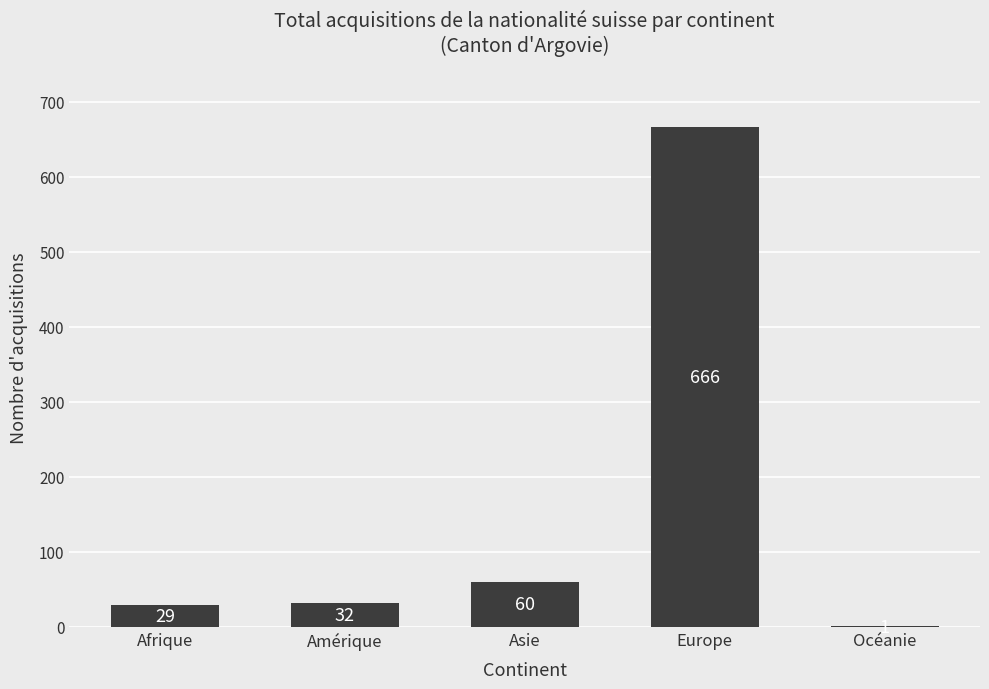

Reading left to right, list all the values displayed in this chart.

29	32	60	666	1